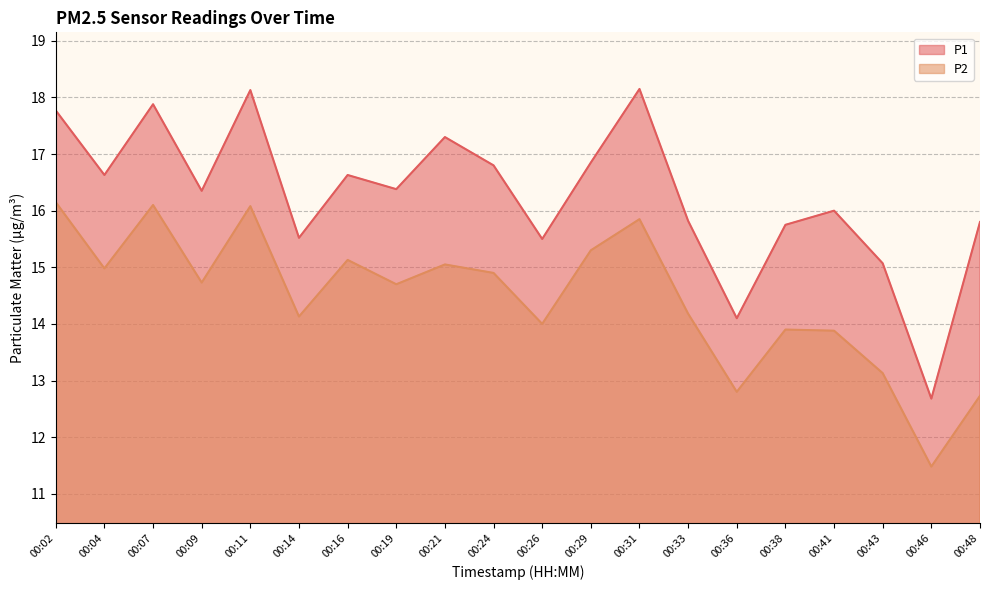

The value of P1 at 00:02 is 17.8. True or false?

True